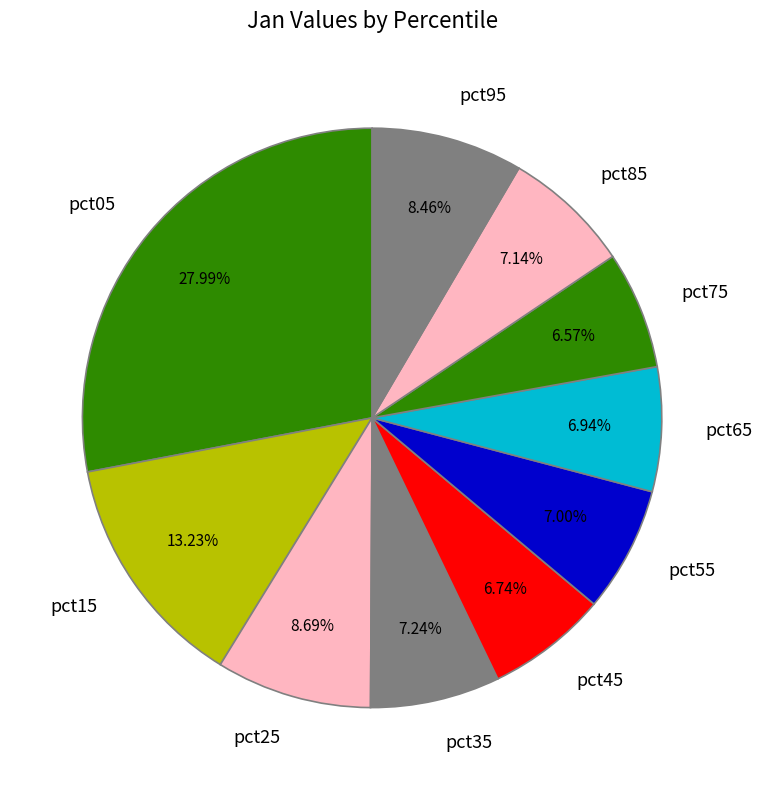

Is the sum of pct05 and pct75 greater than half?

No